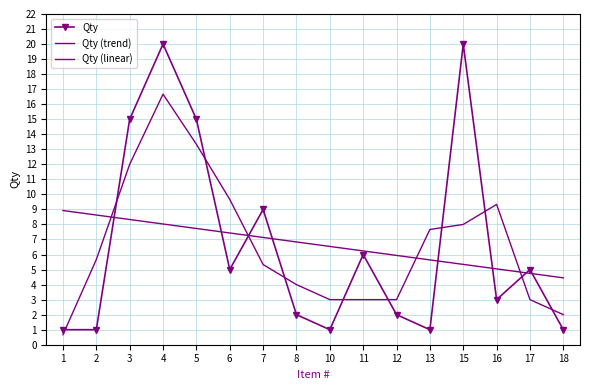

Is it true that Qty (linear) equals 6.8 at 8?

True